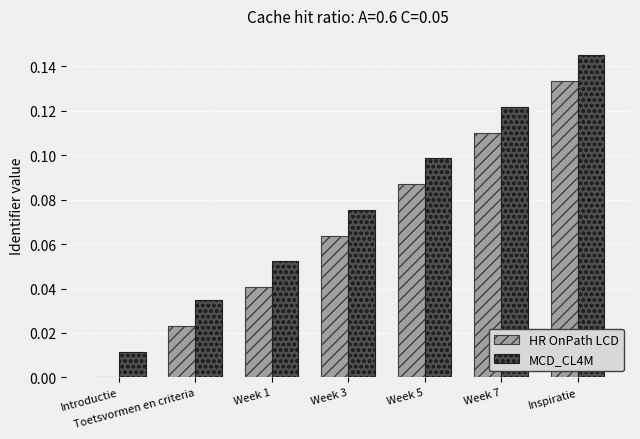

Is the value of MCD_CL4M at Week 3 greater than the value of HR OnPath LCD at Week 5?

No